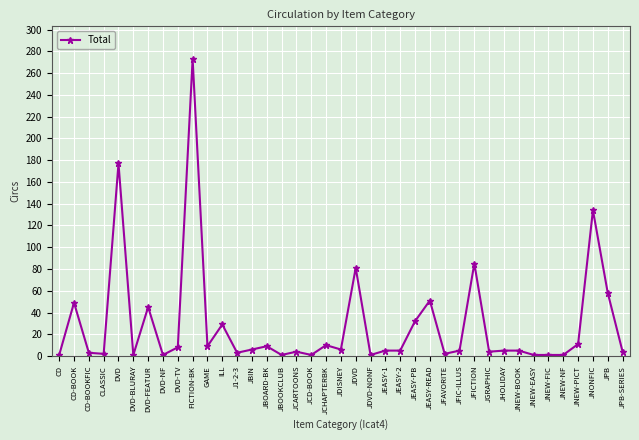

At which label does the data first exceed 5?

CD-BOOK